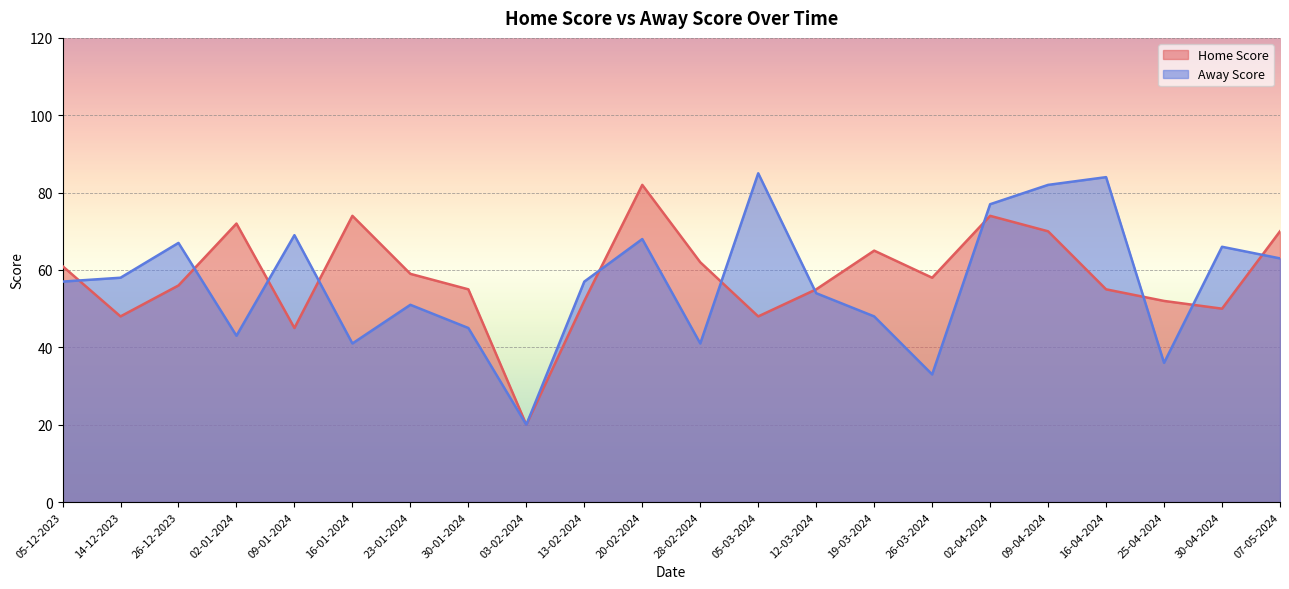

True or false: Home Score has more than 2 interior local peaks.

True